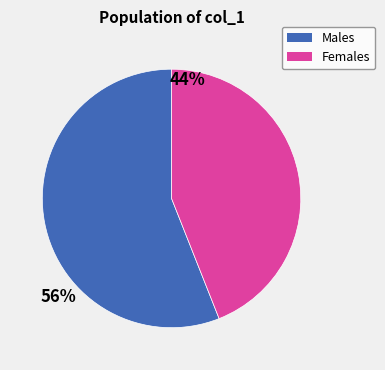

Does any single category account for the majority?

Yes